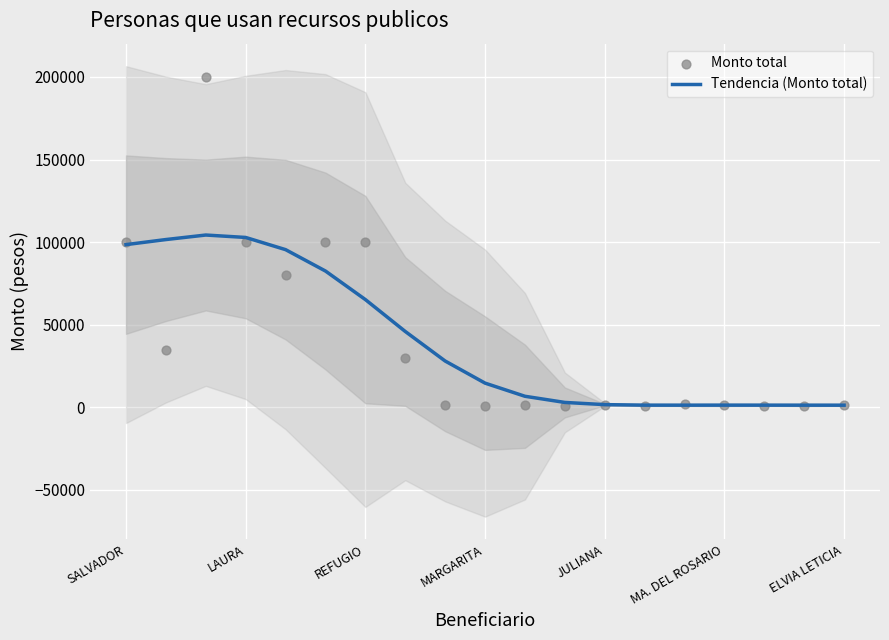

Which series reaches the maximum Y coordinate?

Monto total